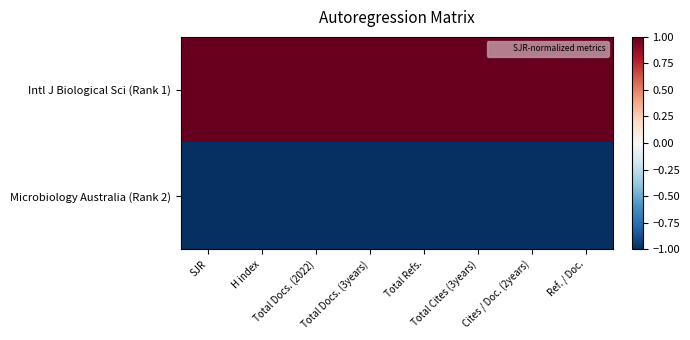

At how many categories does at least one series exceed 0?

8